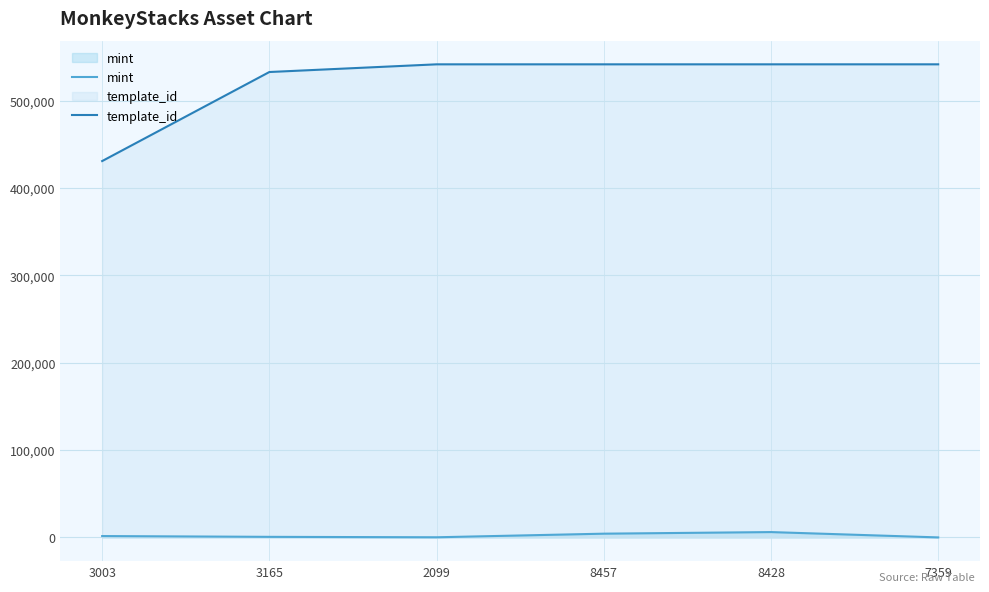

Which series changed the most between 2099 and 7359?

mint